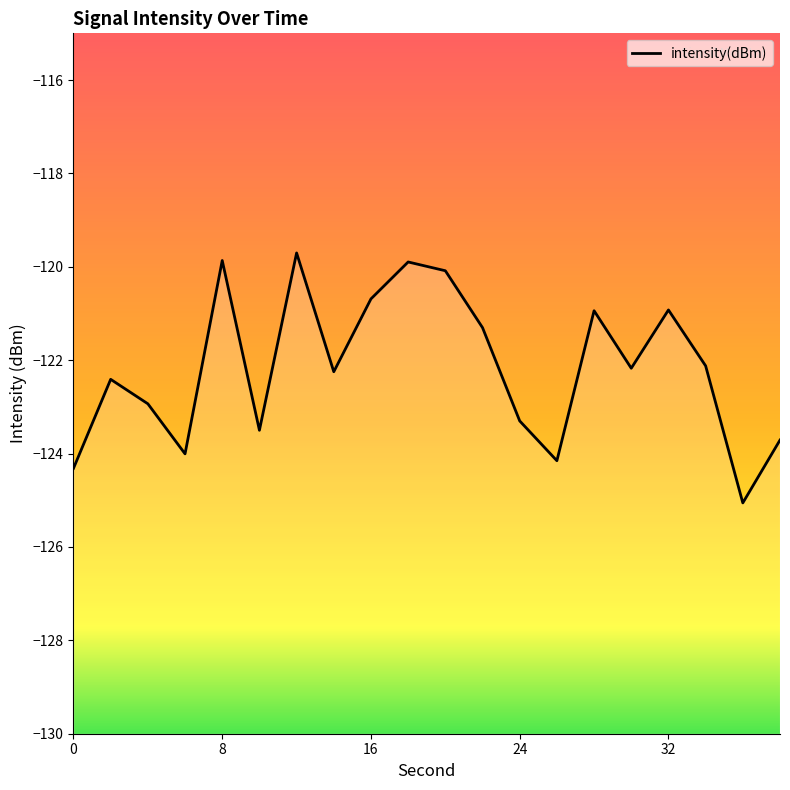

What is the sum of all values?

-2443.3